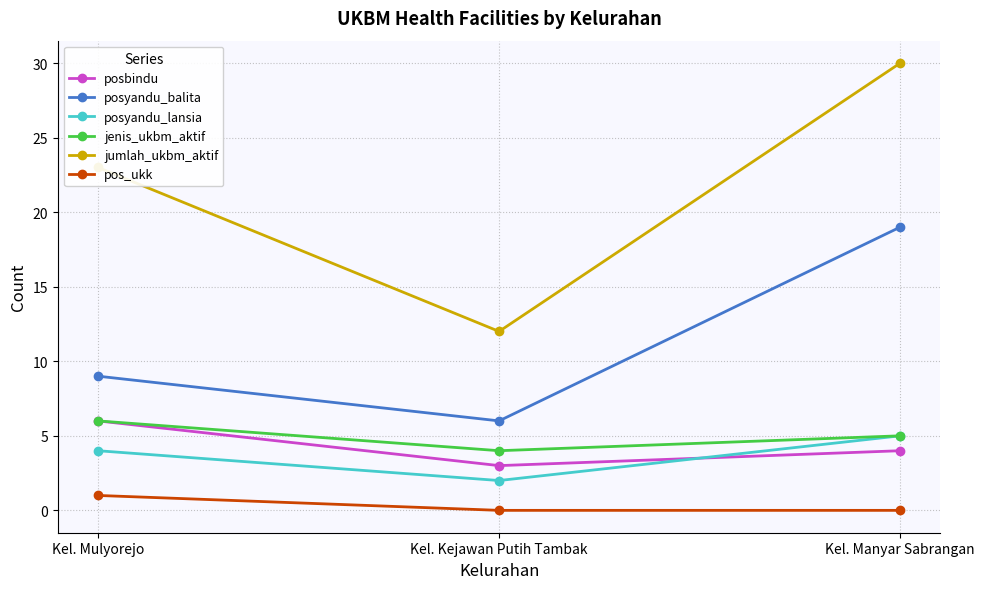

Between Kel. Mulyorejo and Kel. Manyar Sabrangan, which series saw the biggest shift?

posyandu_balita